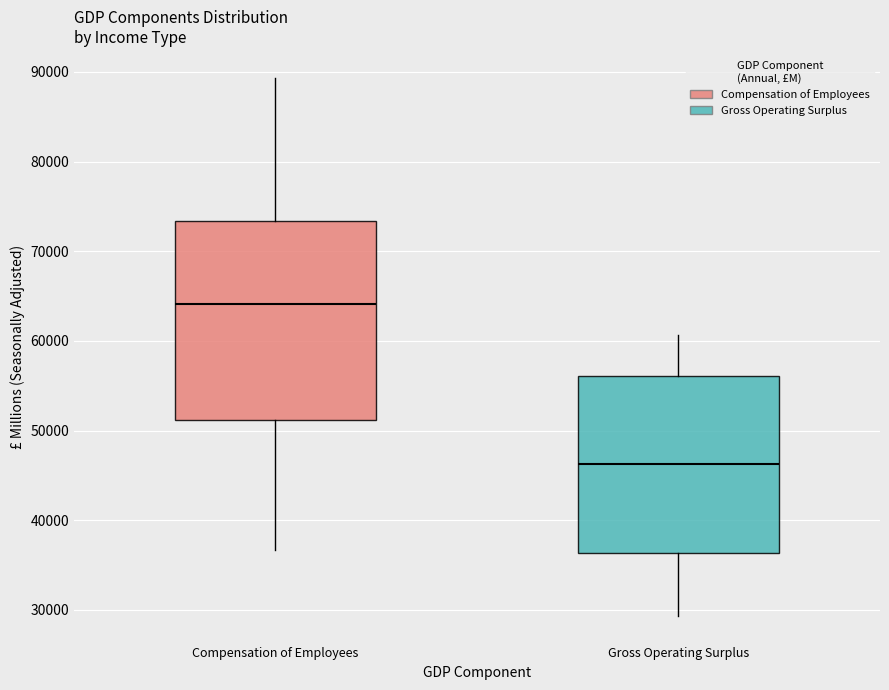

Reading left to right, transcribe this box plot: for each box, give where its median line is, the range the box spans, and where its two whiskers end, as read against the y-axis. The values are not printed on the chart, so give them approximately, as read against the axis.

Compensation of Employees: median 64000, box 51000 to 73000, whiskers 37000 to 89000
Gross Operating Surplus: median 46000, box 36000 to 56000, whiskers 29000 to 61000